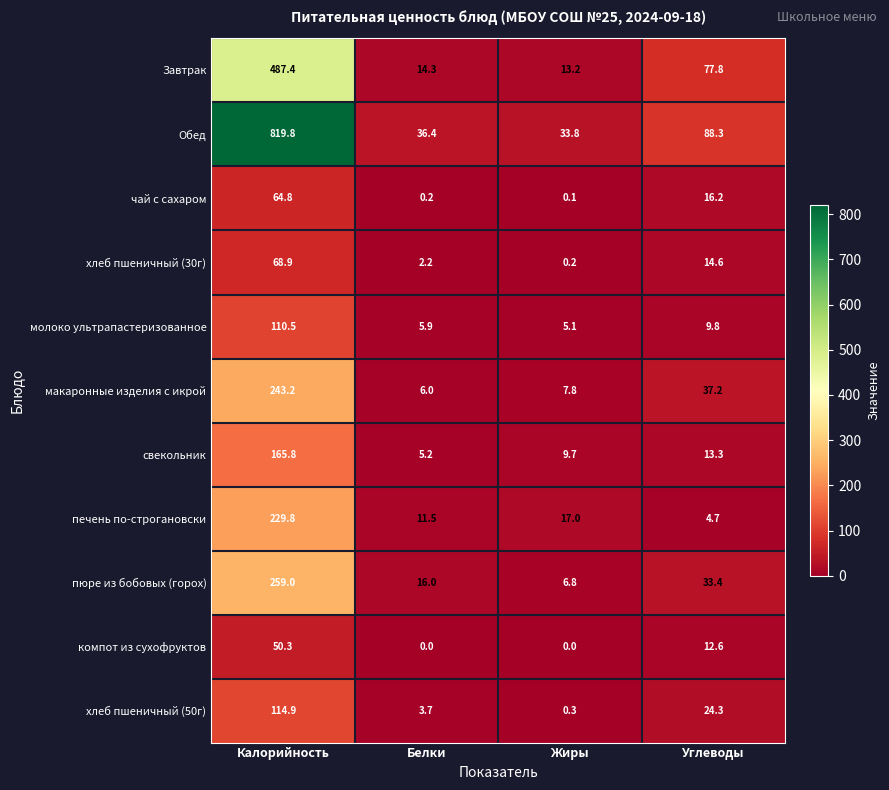

At which label does Обед reach its minimum?

Жиры